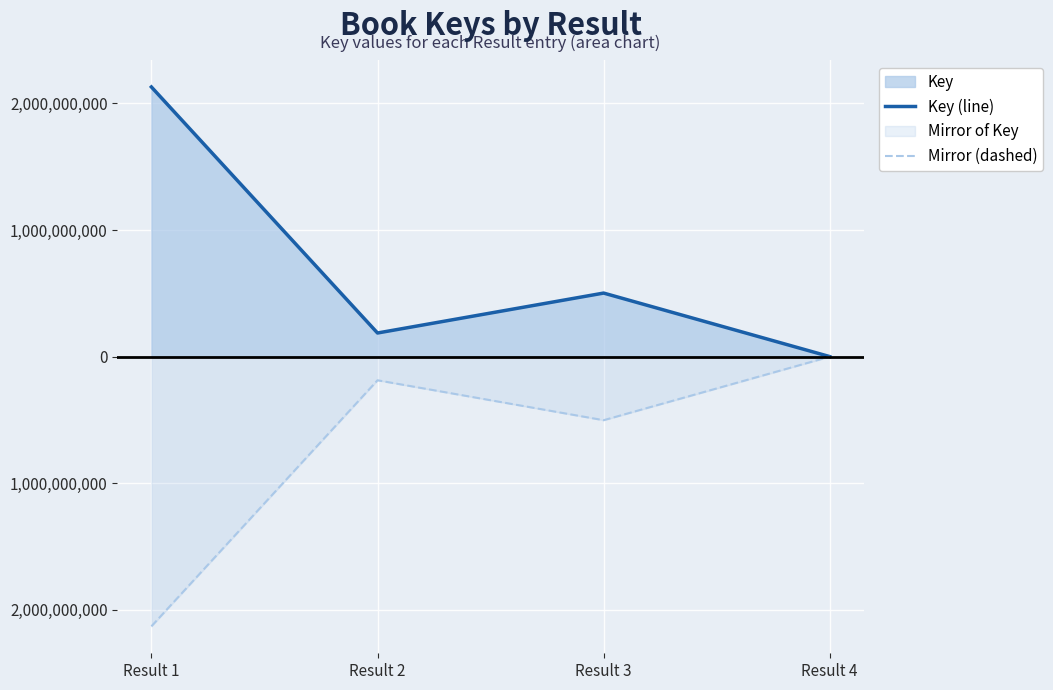

What is the difference between the maximum and minimum values in the Mirror (dashed) series?

2129332780